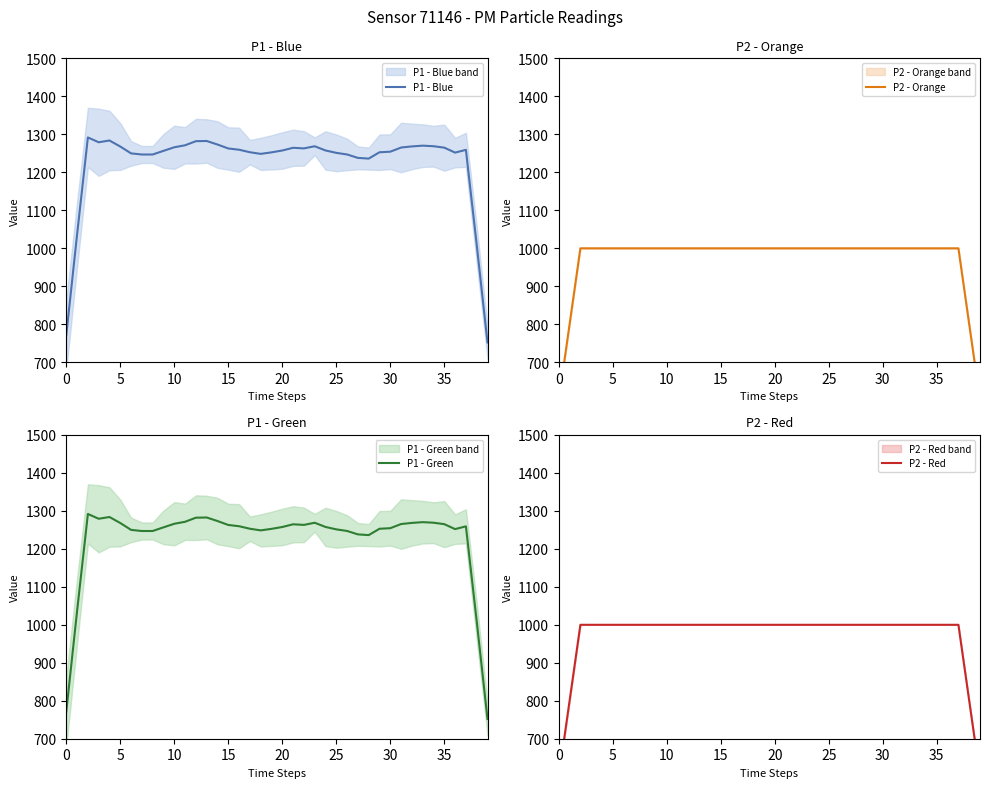

Does the chart have visible grid lines?

No